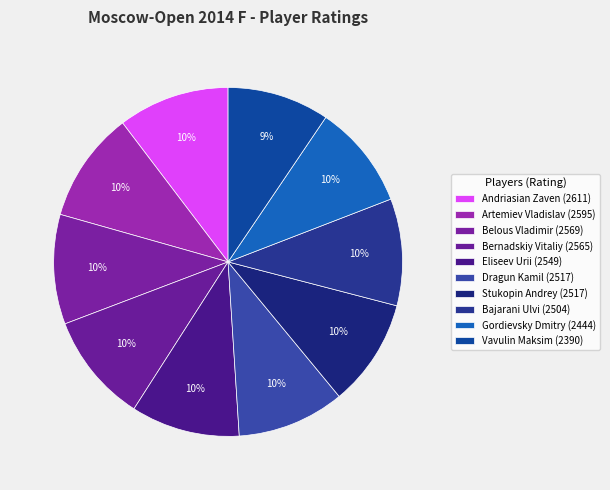

Do Bernadskiy Vitaliy and Bajarani Ulvi together represent more than half of the pie?

No